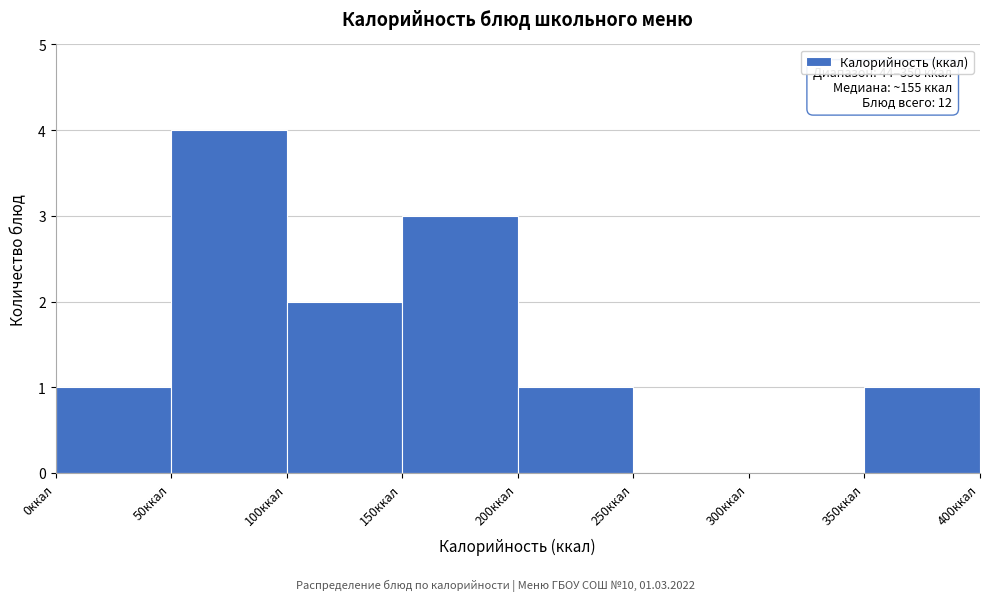

Which range on the x-axis has the tallest bar?

50 to 100